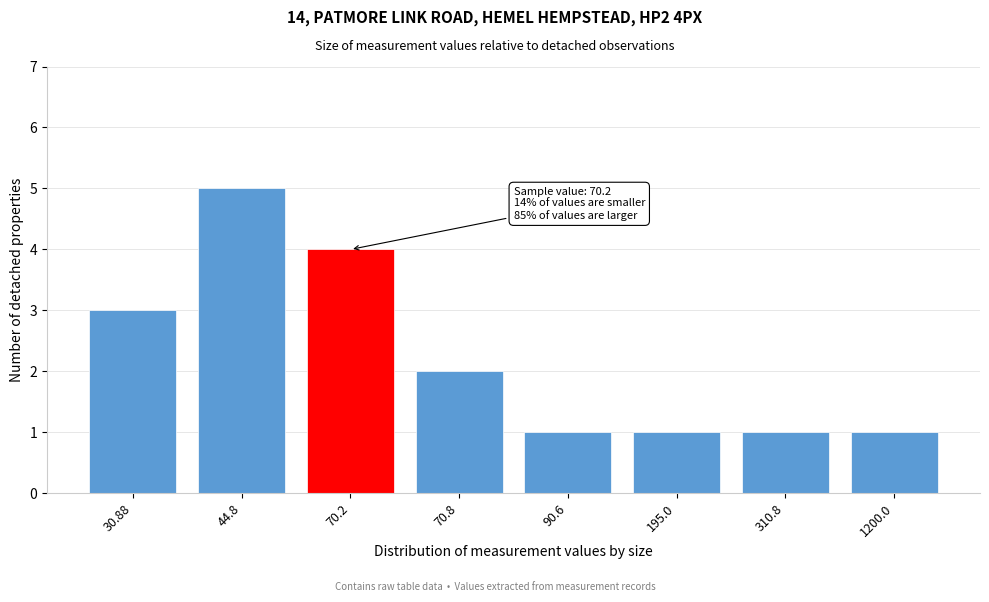

Reading left to right, transcribe all the data shown in this chart.

3	5	4	2	1	1	1	1